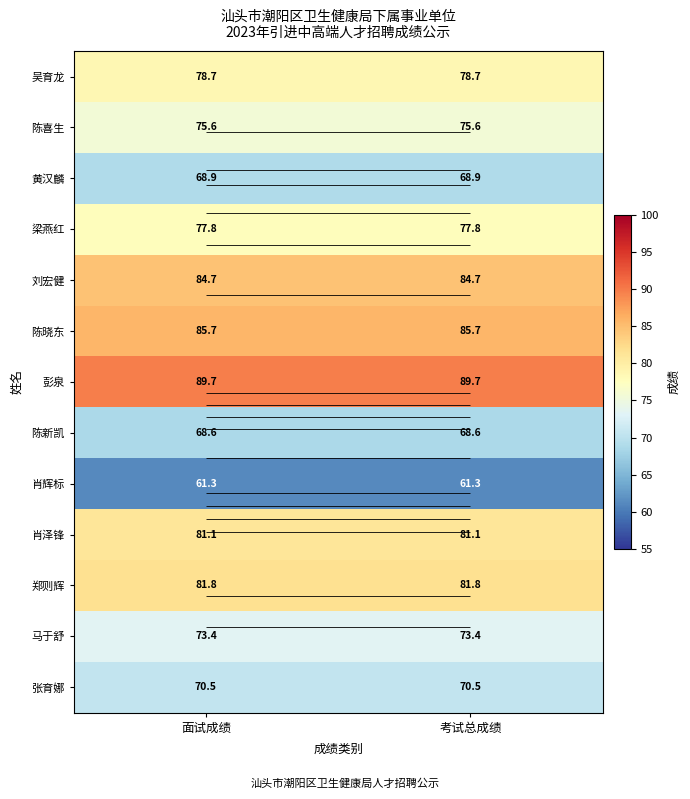

Rank the series by their maximum value, from highest to lowest.

彭泉, 陈晓东, 刘宏健, 郑则辉, 肖泽锋, 吴育龙, 梁燕红, 陈喜生, 马于舒, 张育娜, 黄汉麟, 陈新凯, 肖辉标